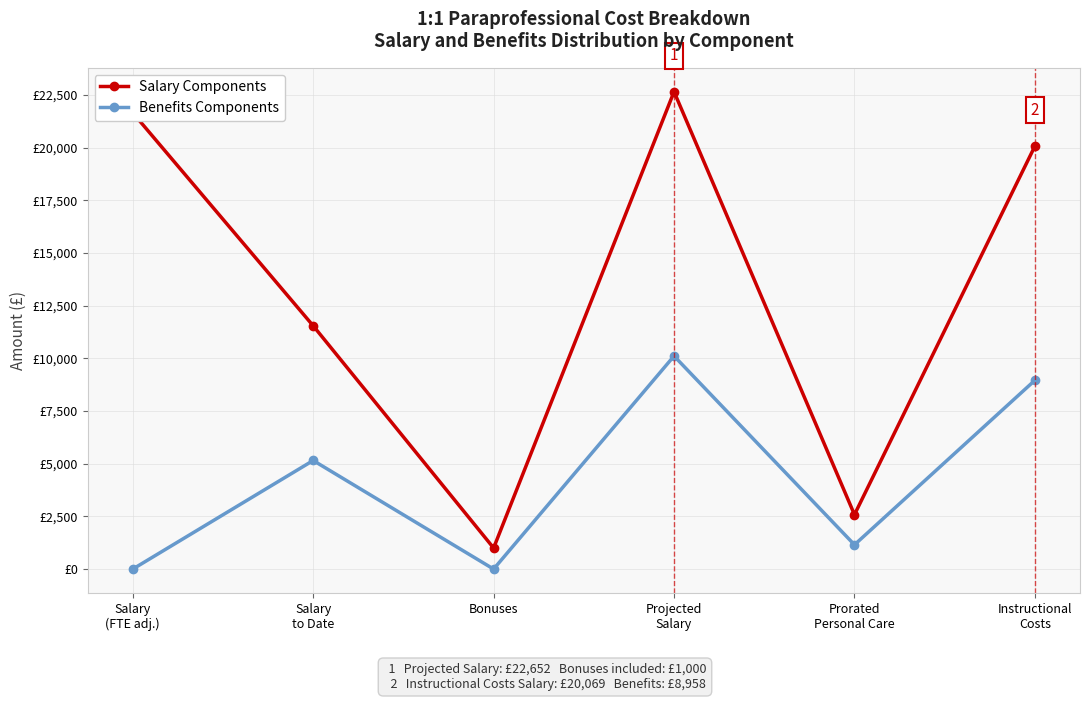

What are all the series names shown in the legend?

Salary Components, Benefits Components